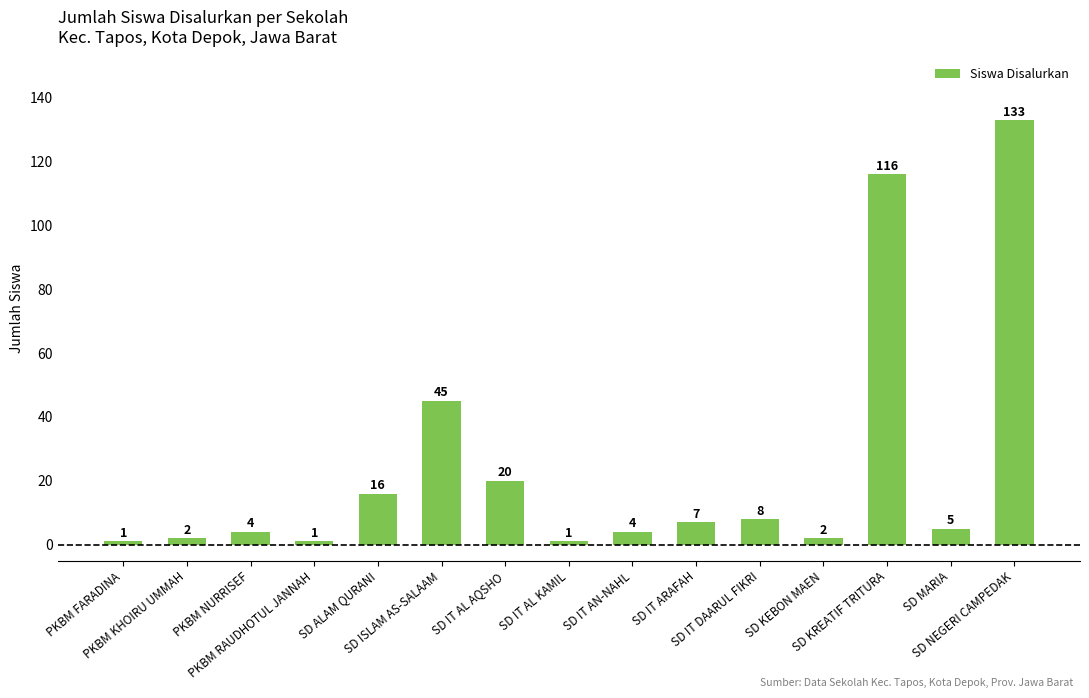

Where does the data first go above 5?

SD ALAM QURANI